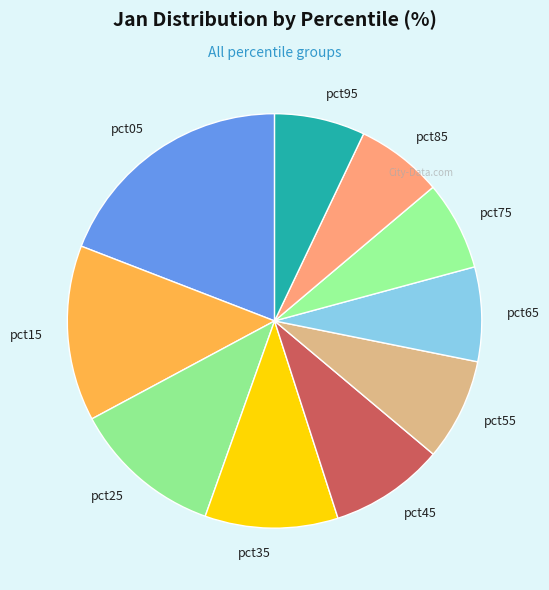

What is the largest slice in the pie chart?

pct05